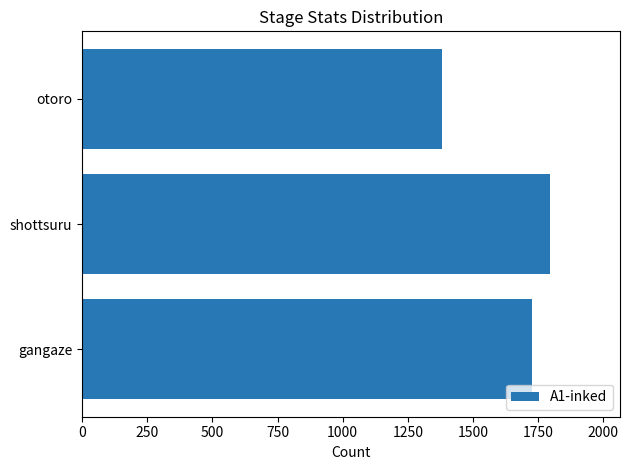

Does the chart contain stacked bars?

No